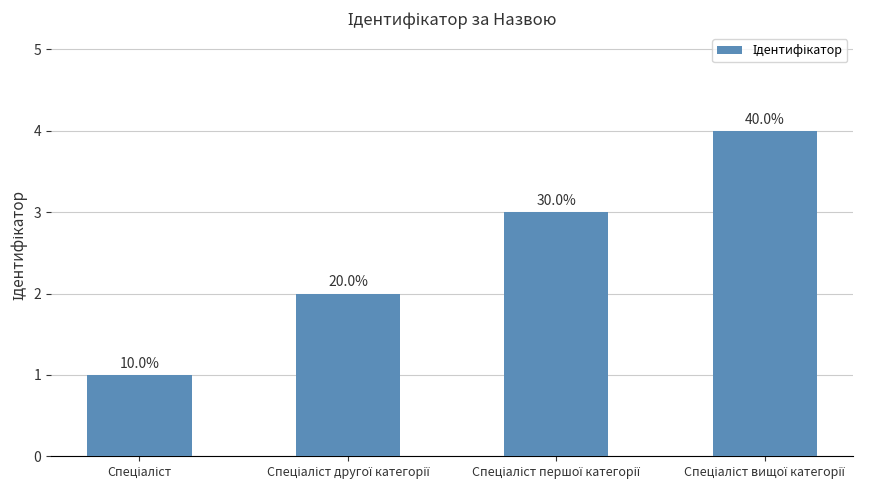

Does the chart contain stacked bars?

No